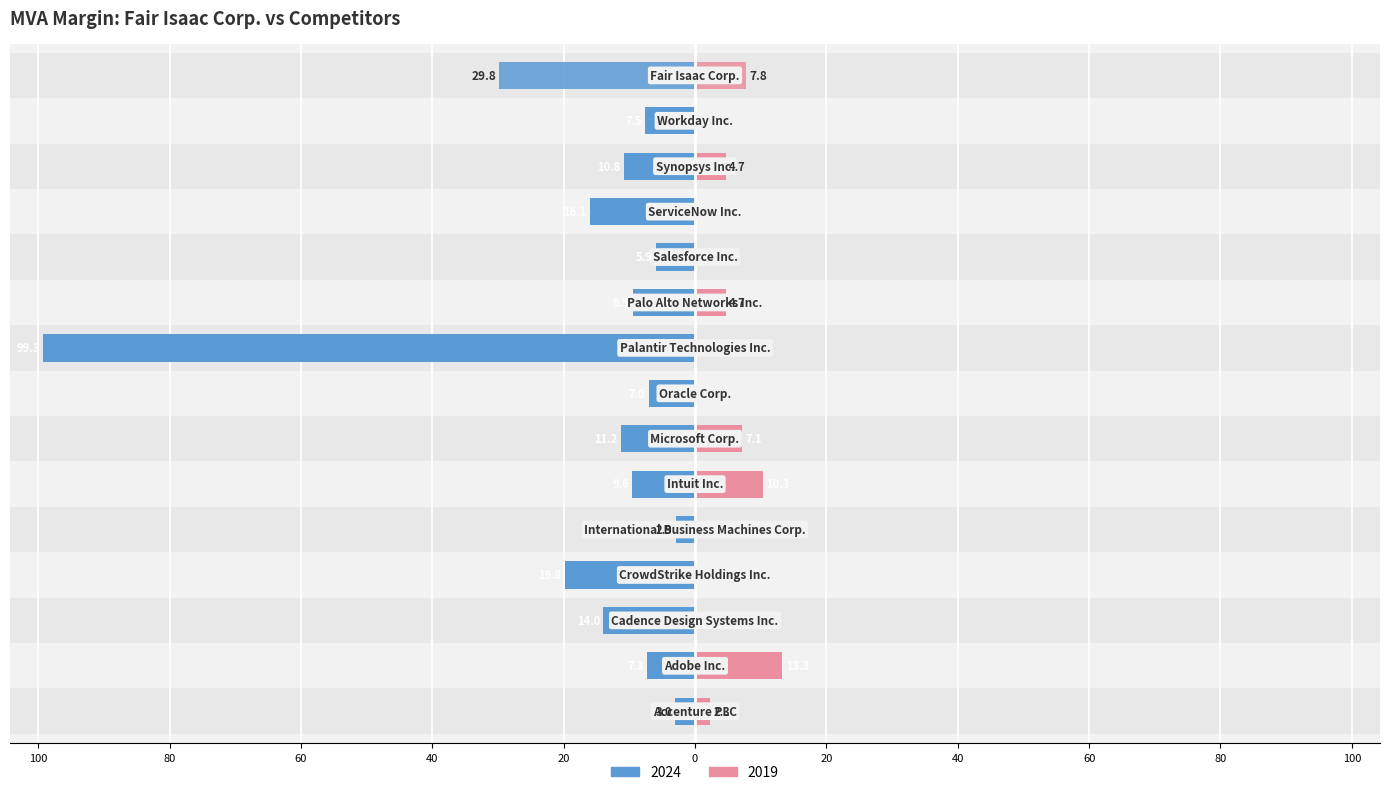

What is the difference between the maximum and minimum values in the 2019 series?

13.3